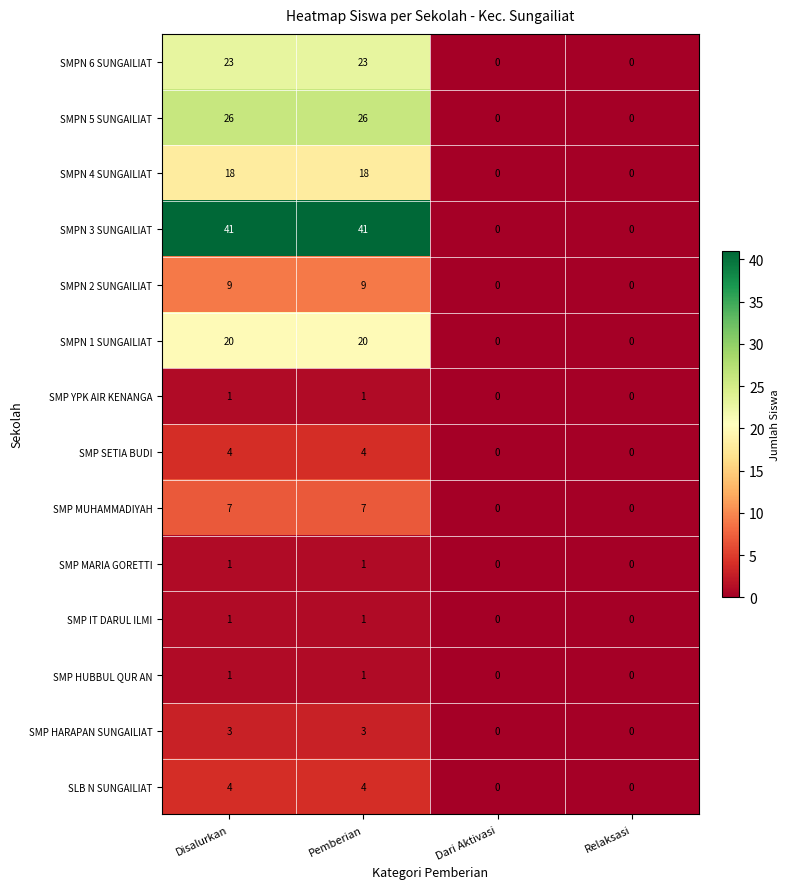

Which series has the largest total across all categories?

SMPN 3 SUNGAILIAT